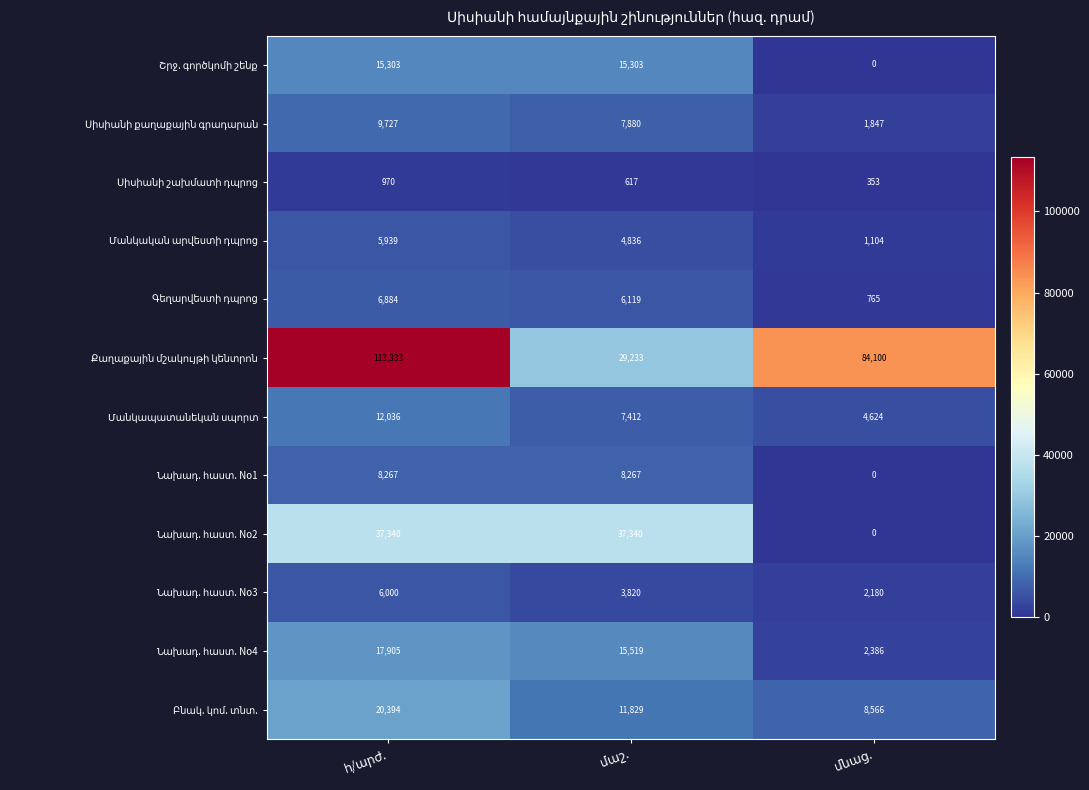

What is the maximum value shown in the chart?

113333